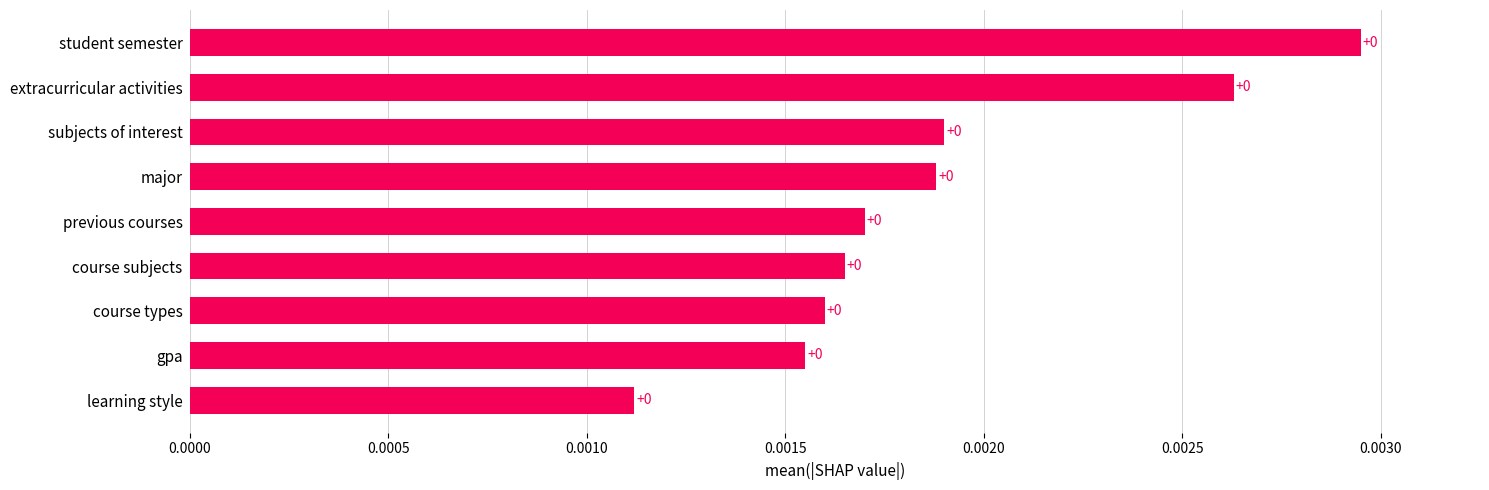

How many values are between 0 and 1?

9